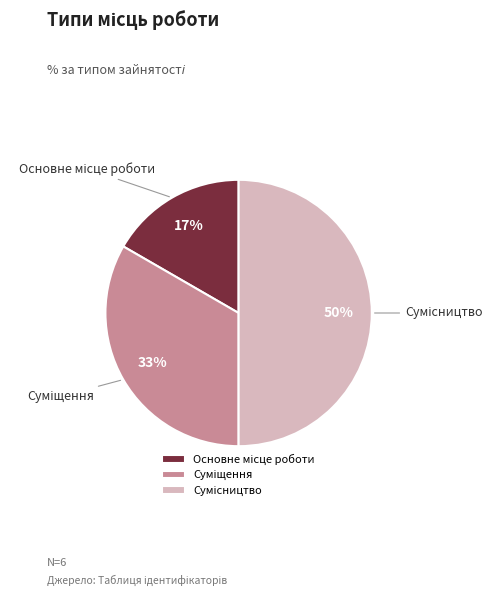

How many slices are in this pie chart?

3